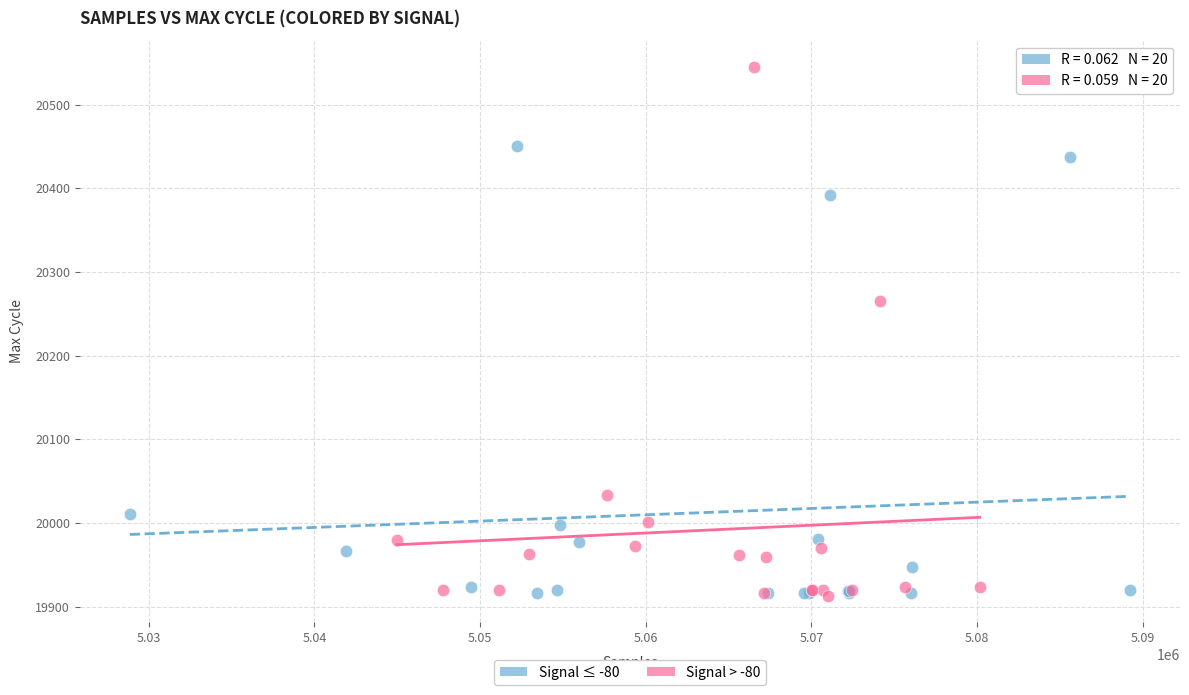

Which series reaches the maximum Y coordinate?

Signal > -80